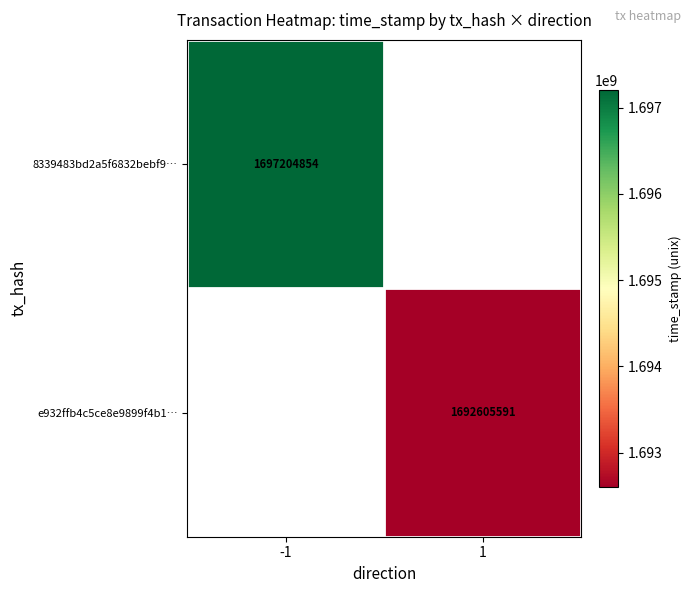

The value of 8339483bd2a5f6832bebf9… at -1 is 756001432. True or false?

False